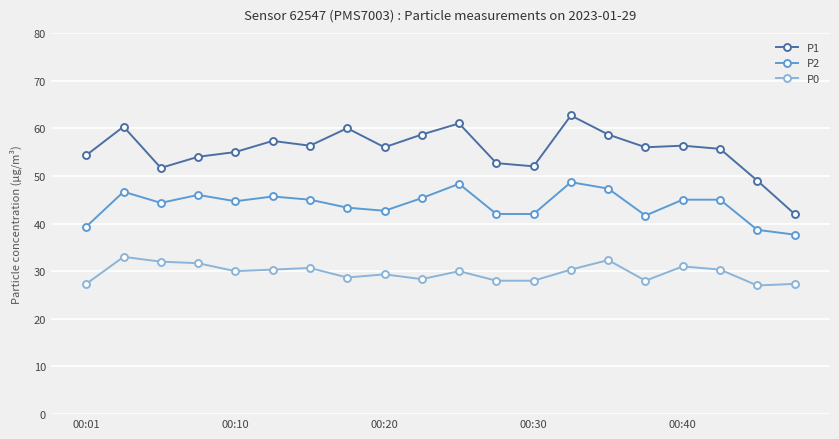

Reading left to right, extract all data points from this chart.

P1: 54.3	60.3	51.7	54.0	55.0	57.3	56.3	60.0	56.0	58.7	61.0	52.7	52.0	62.7	58.7	56.0	56.3	55.7	49.0	42.0
P2: 39.3	46.7	44.3	46.0	44.7	45.7	45.0	43.3	42.7	45.3	48.3	42.0	42.0	48.7	47.3	41.7	45.0	45.0	38.7	37.7
P0: 27.3	33.0	32.0	31.7	30.0	30.3	30.7	28.7	29.3	28.3	30.0	28.0	28.0	30.3	32.3	28.0	31.0	30.3	27.0	27.3